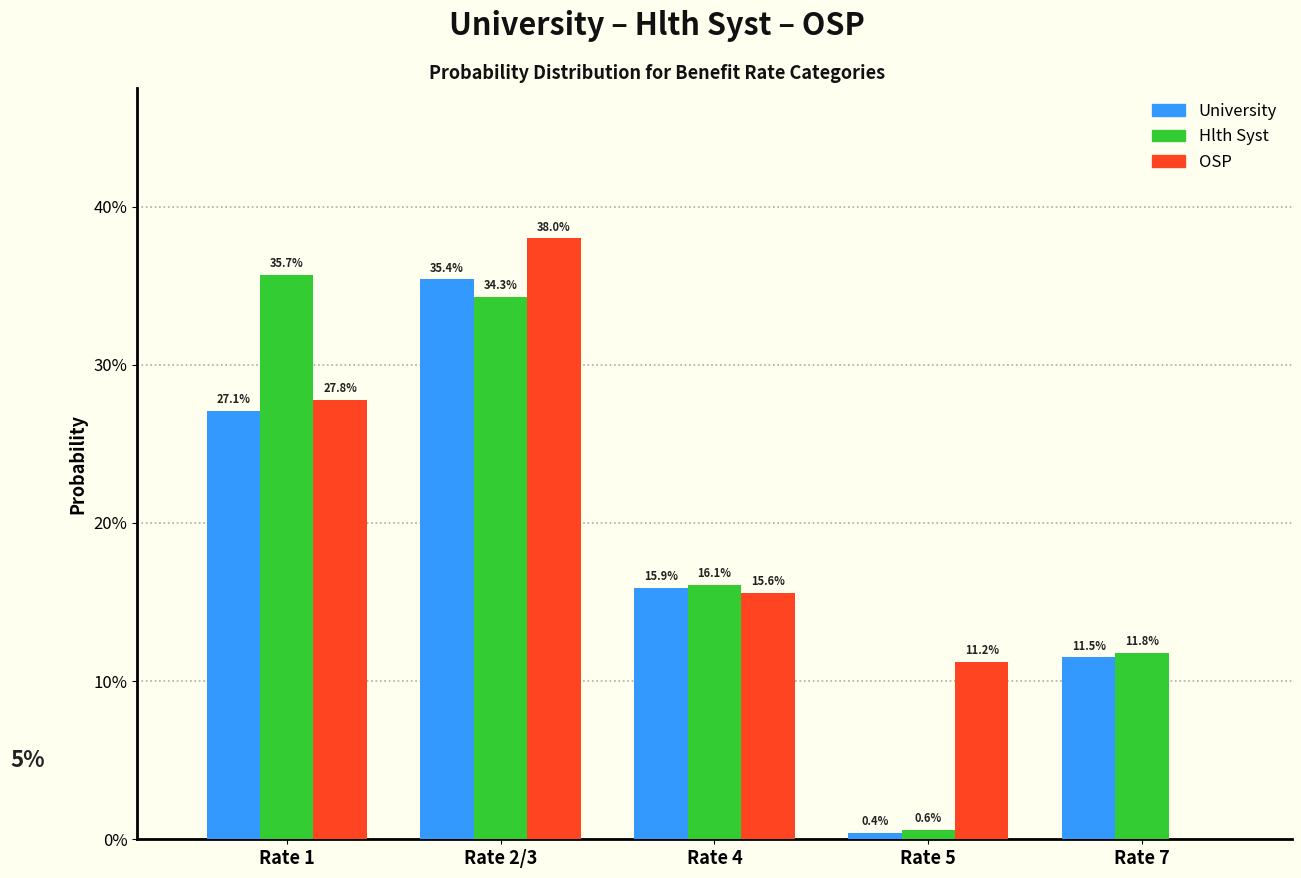

What are all the series names shown in the legend?

University, Hlth Syst, OSP